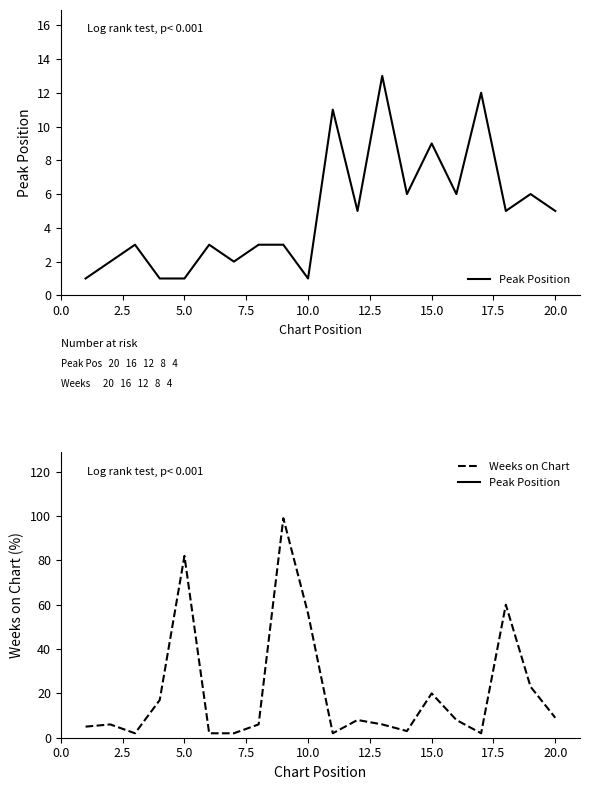

True or false: Peak Position has more than 1 points higher than both neighbors.

True